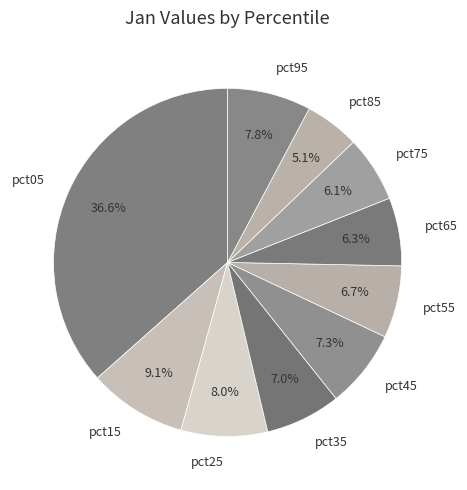

Count the number of slices in the pie.

10